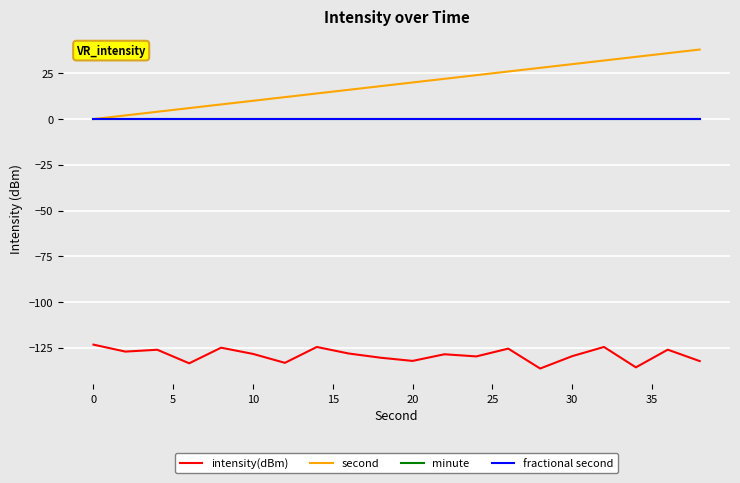

Does the chart have visible grid lines?

Yes